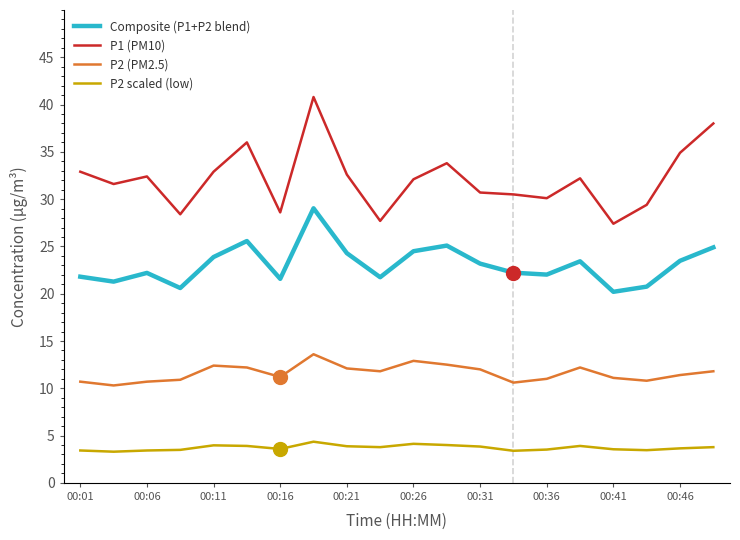

What is the minimum value shown in the chart?

3.3